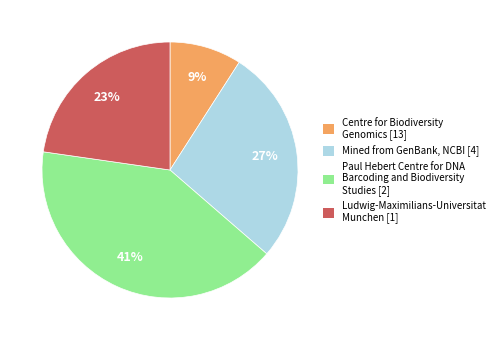

How many segments does this pie chart have?

4